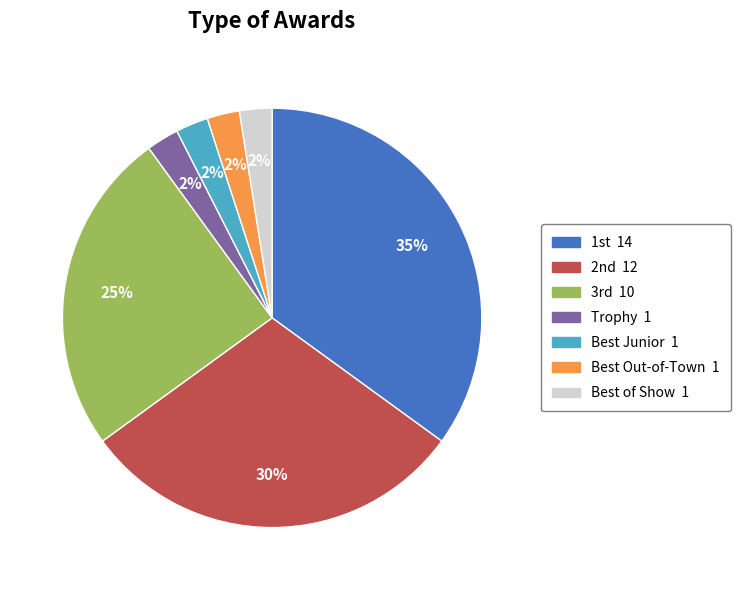

Is there any slice that represents more than half of the pie?

No